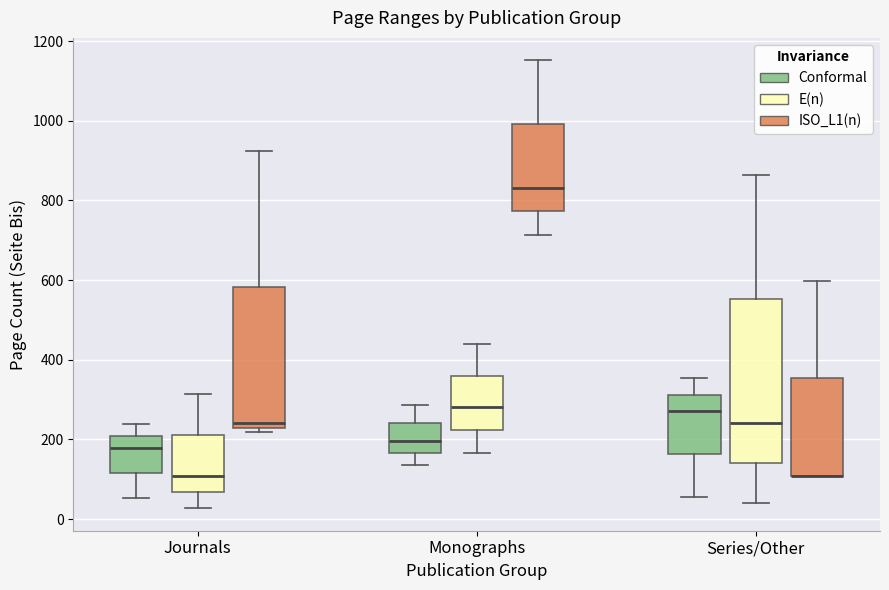

Where does the upper whisker of the box for Monographs (E(n)) end on the y-axis? The values are not printed on the chart, so give them approximately, as read against the axis.

440